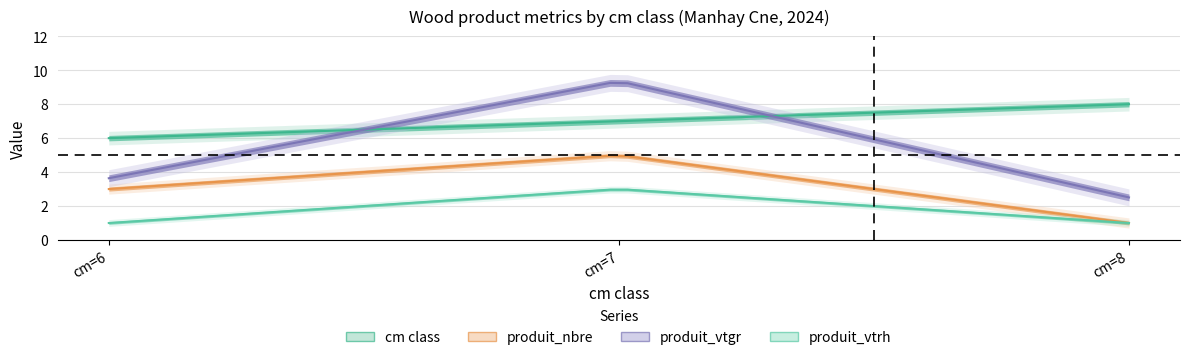

What is the greatest value displayed?

9.4